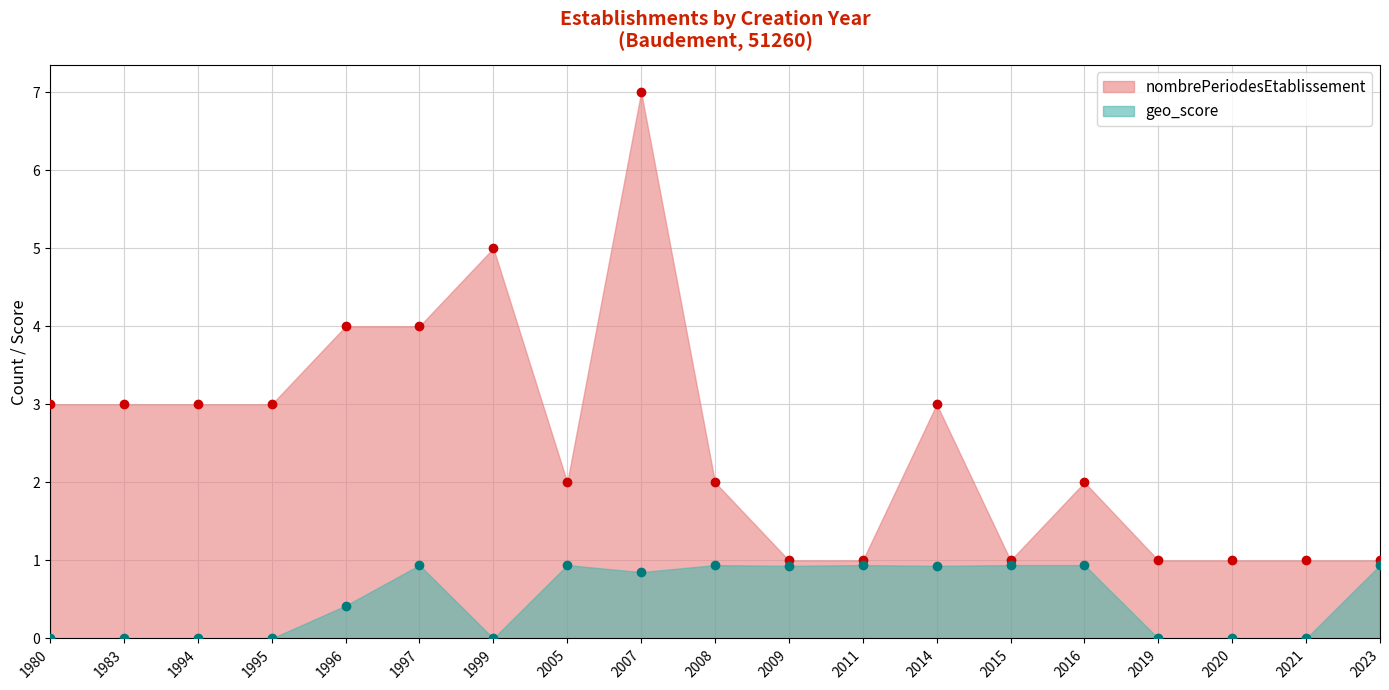

What is the lowest value of the nombrePeriodesEtablissement series?

1.0